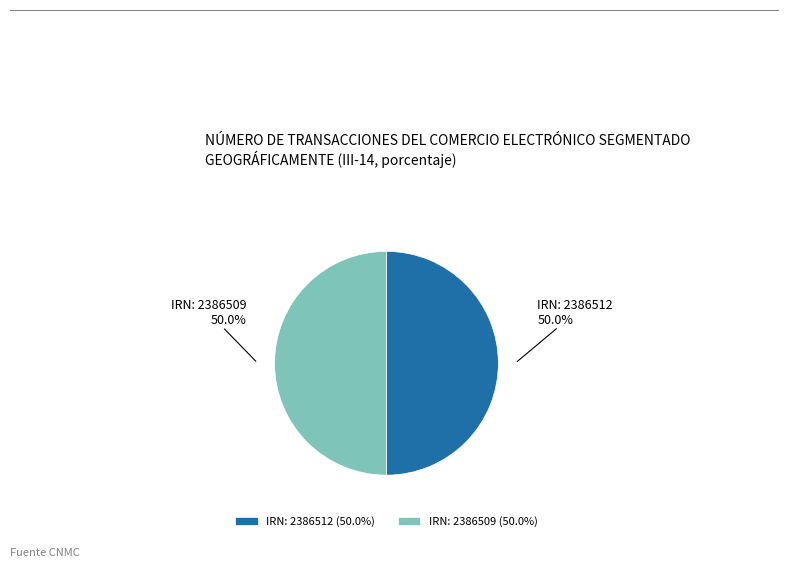

What is the ratio of the value at IRN: 2386509 to the value at IRN: 2386512?

1.0